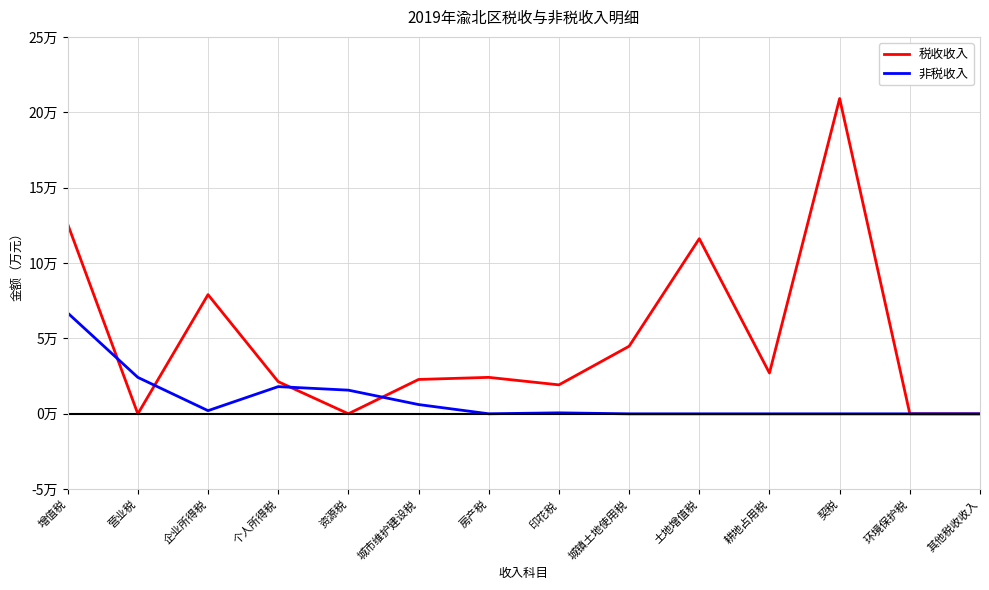

True or false: 税收收入 and 非税收入 intersect in this chart.

True